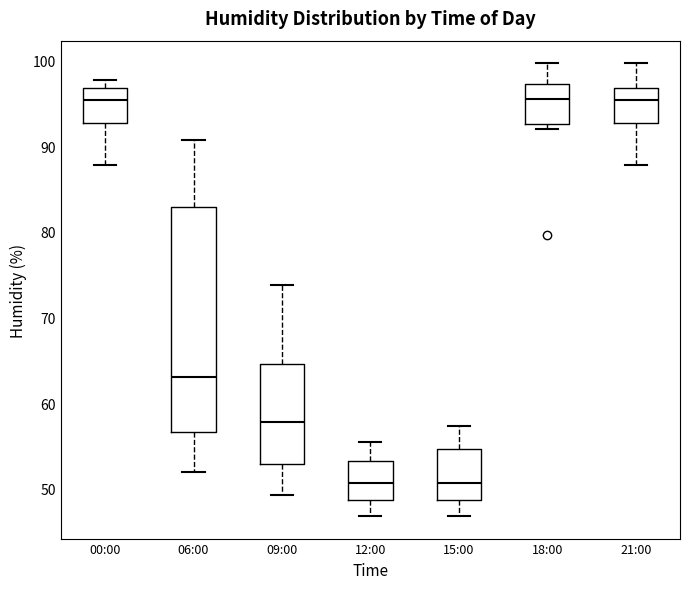

Which box is the tallest, from its lower edge to its upper edge?

06:00